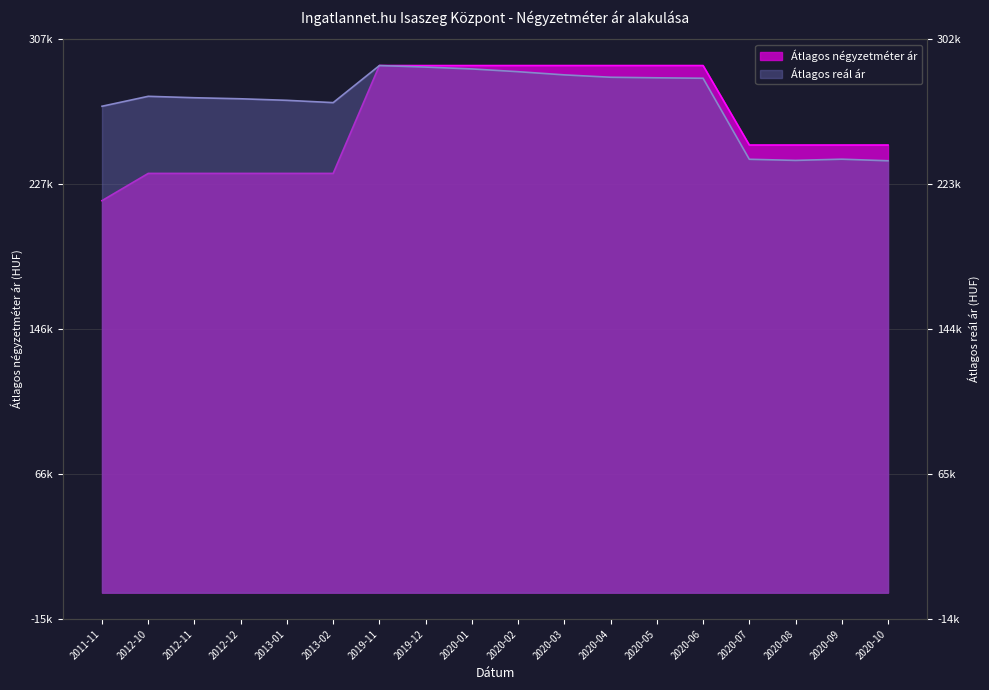

What is the difference between the maximum and minimum values in the Átlagos négyzetméter ár series?

75000